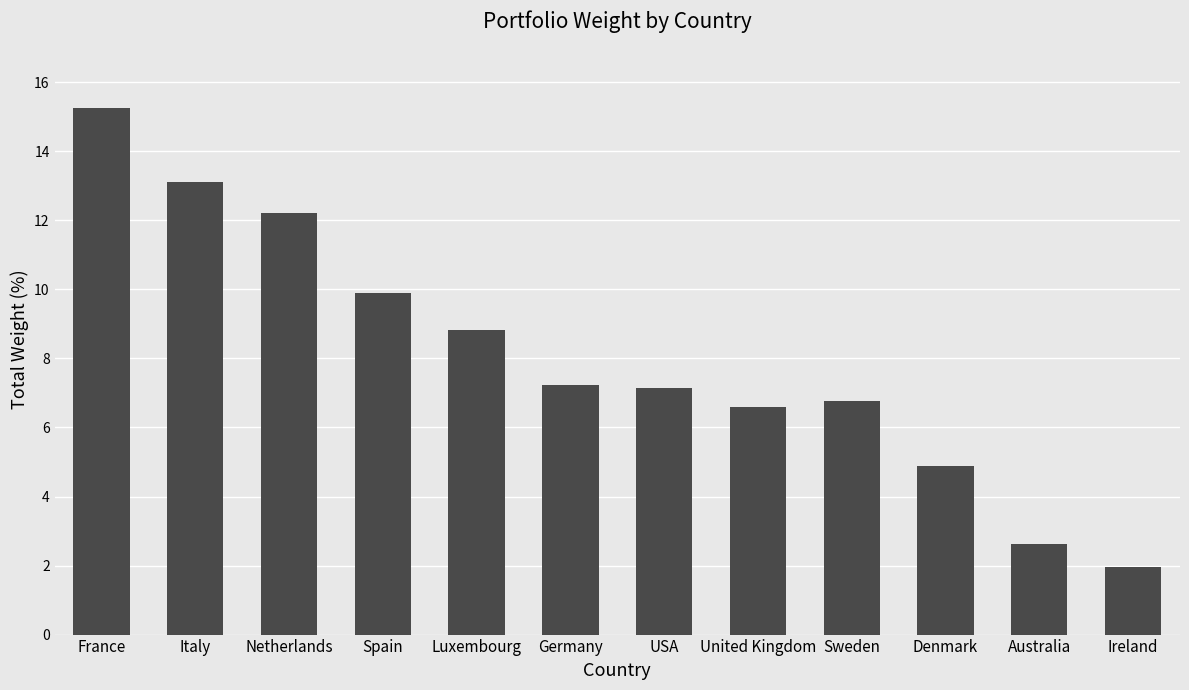

What is the ratio of the value at Netherlands to the value at USA?

1.7